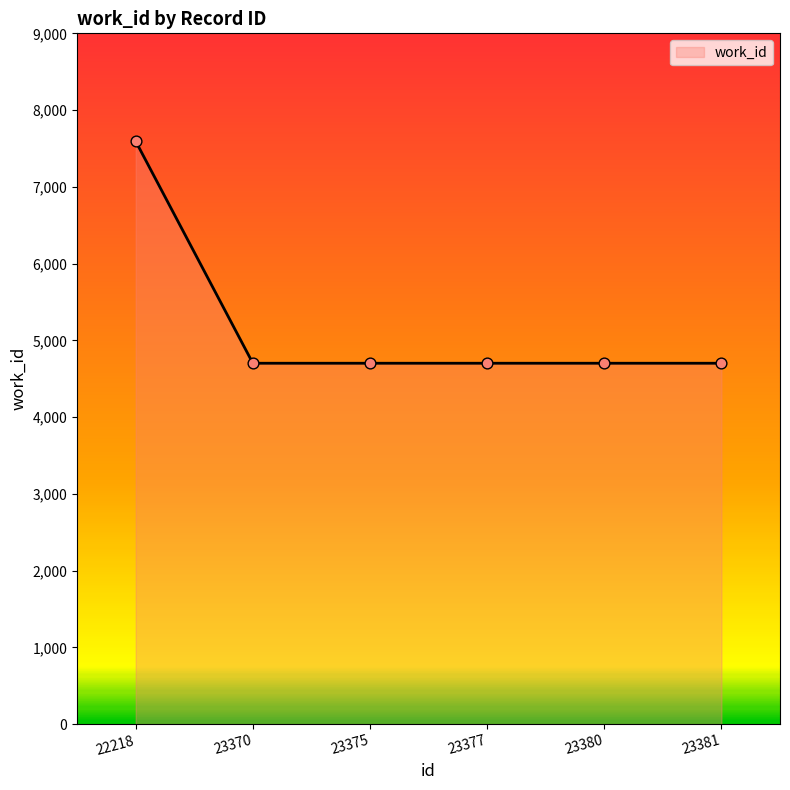

What is the ratio of the value at 23370 to the value at 23381?

1.0